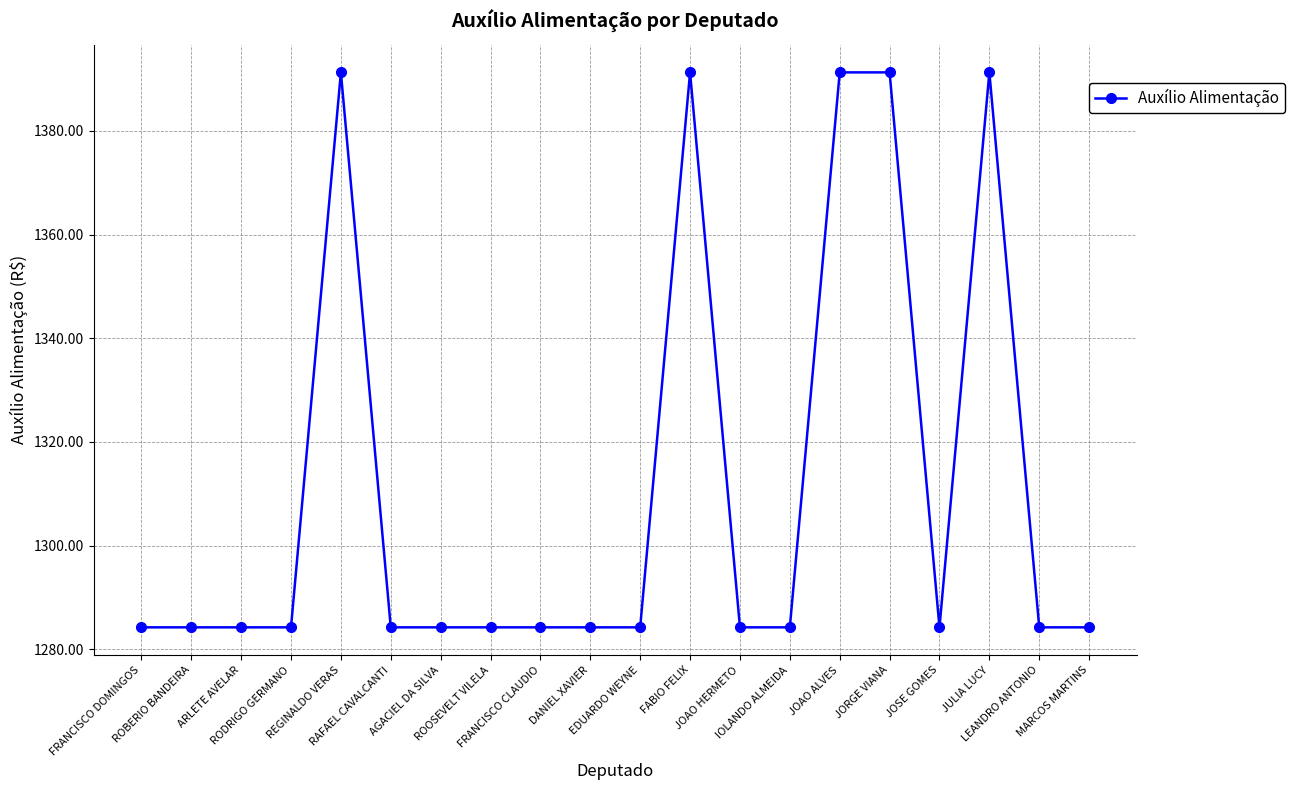

What is the value of the 18th point from the left?

1391.3